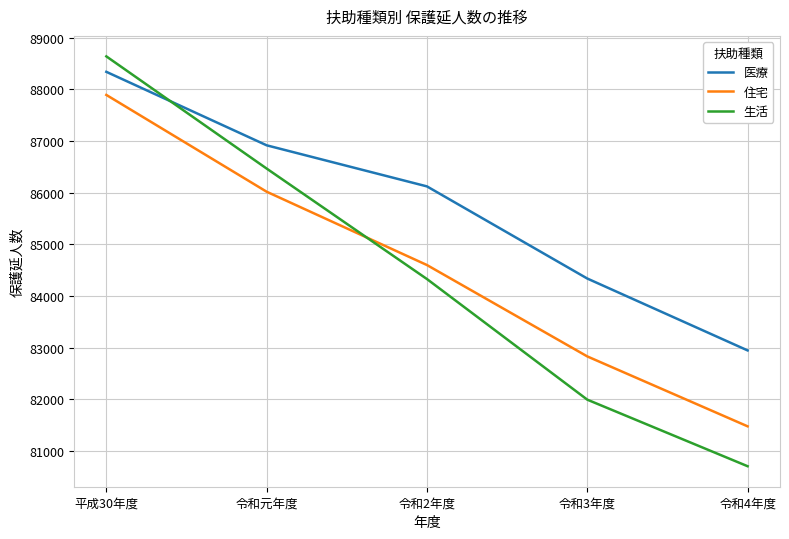

Reading left to right, transcribe all the data shown in this chart.

医療: 88339	86917	86122	84339	82948
住宅: 87892	86019	84600	82832	81479
生活: 88638	86467	84329	81995	80707